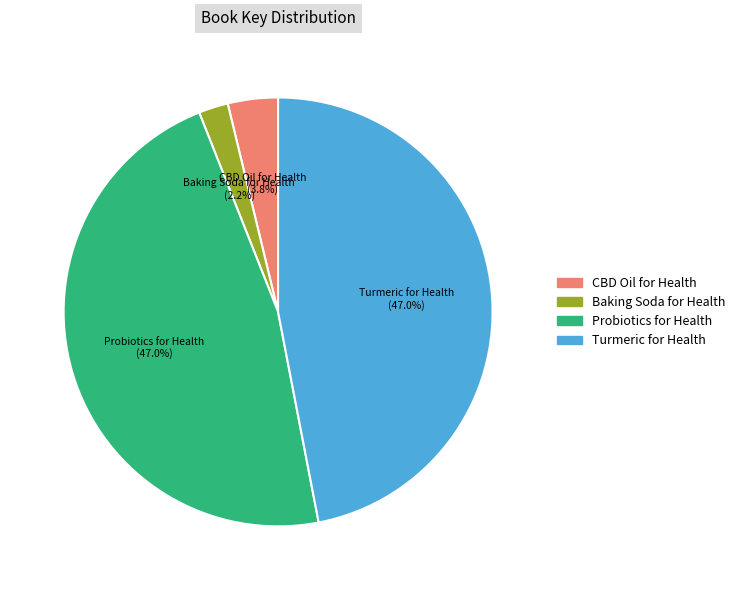

Is there a majority slice in this chart?

No